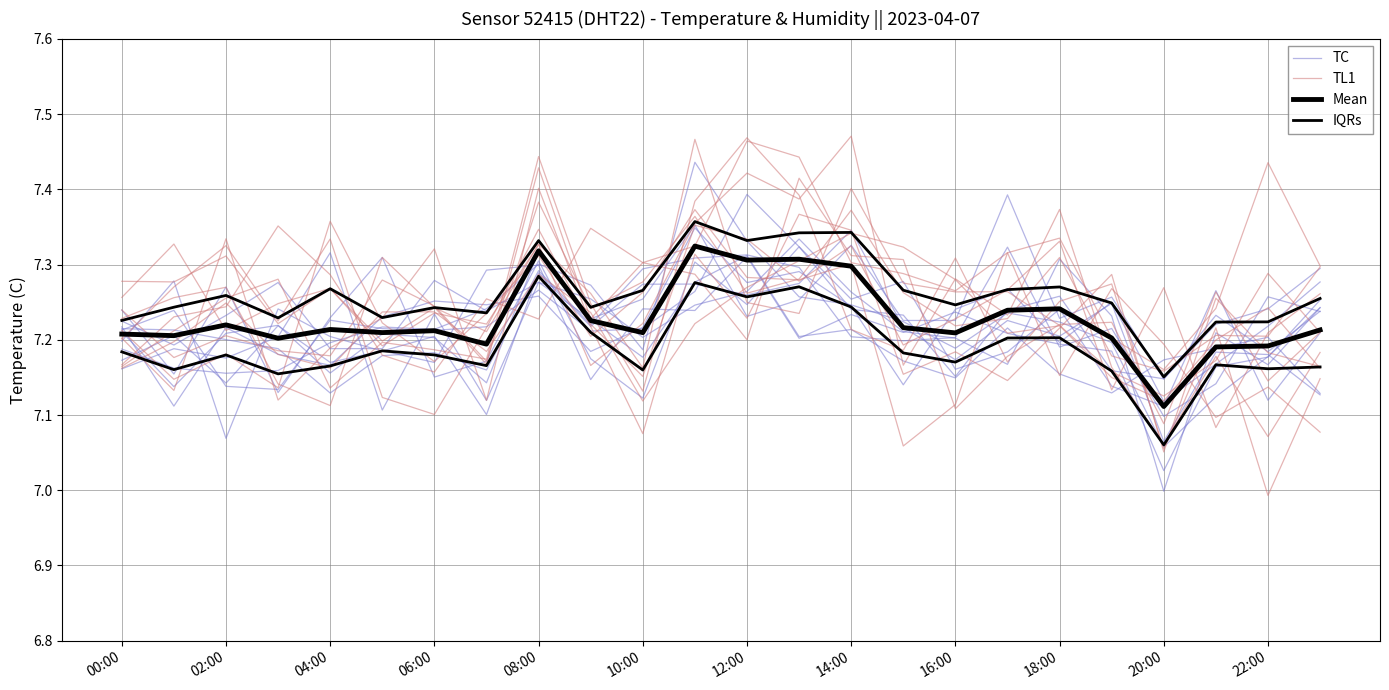

True or false: Mean has a value of 7.3 at 13.

True